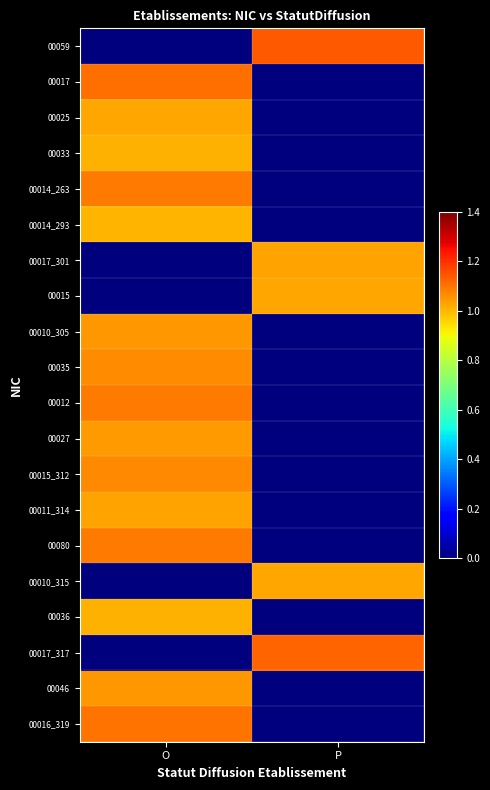

Between P and O, which is larger?

P